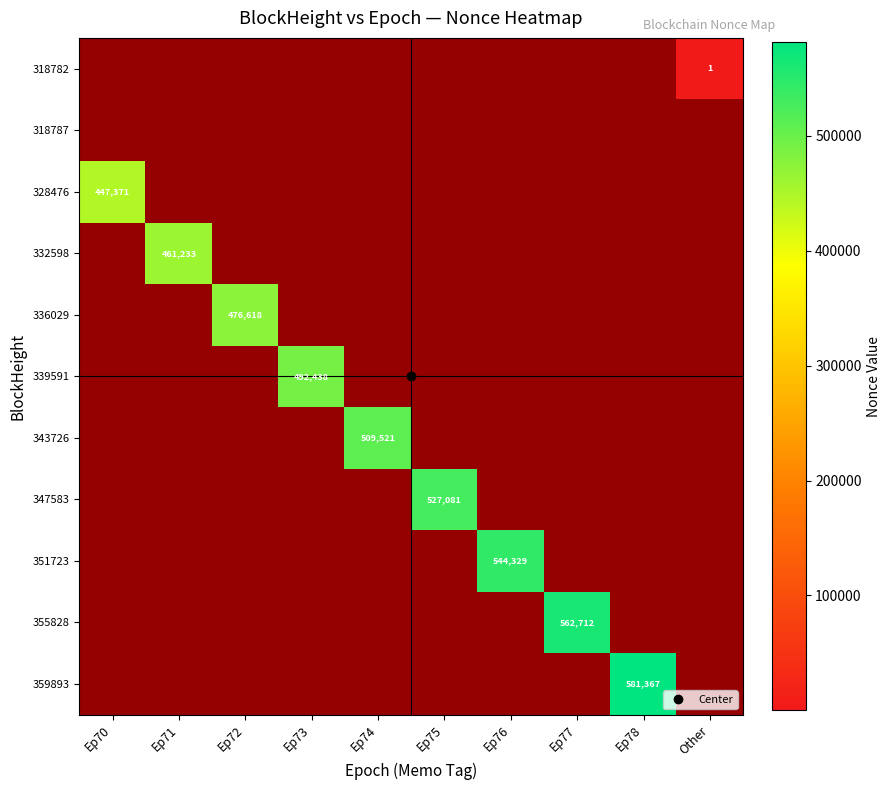

Is the value of Epoch_72 at Ep75 greater than the value of Epoch_73 at Ep76?

No